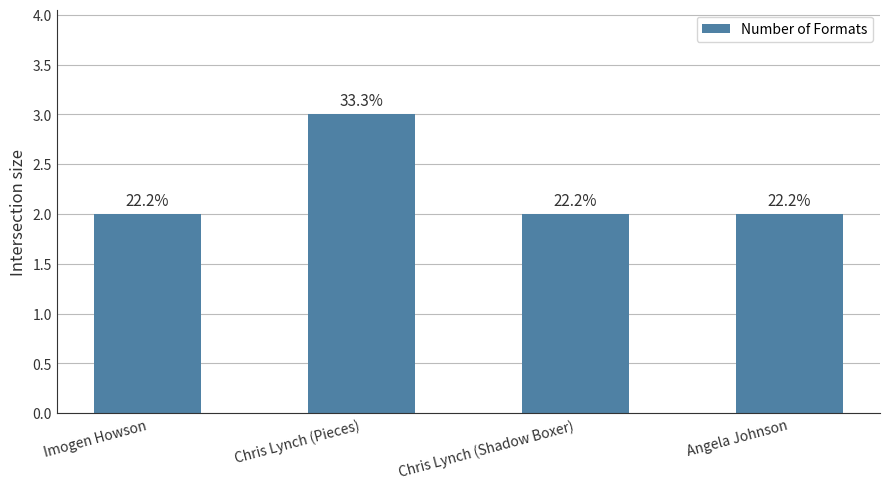

Does the chart contain any negative values?

No